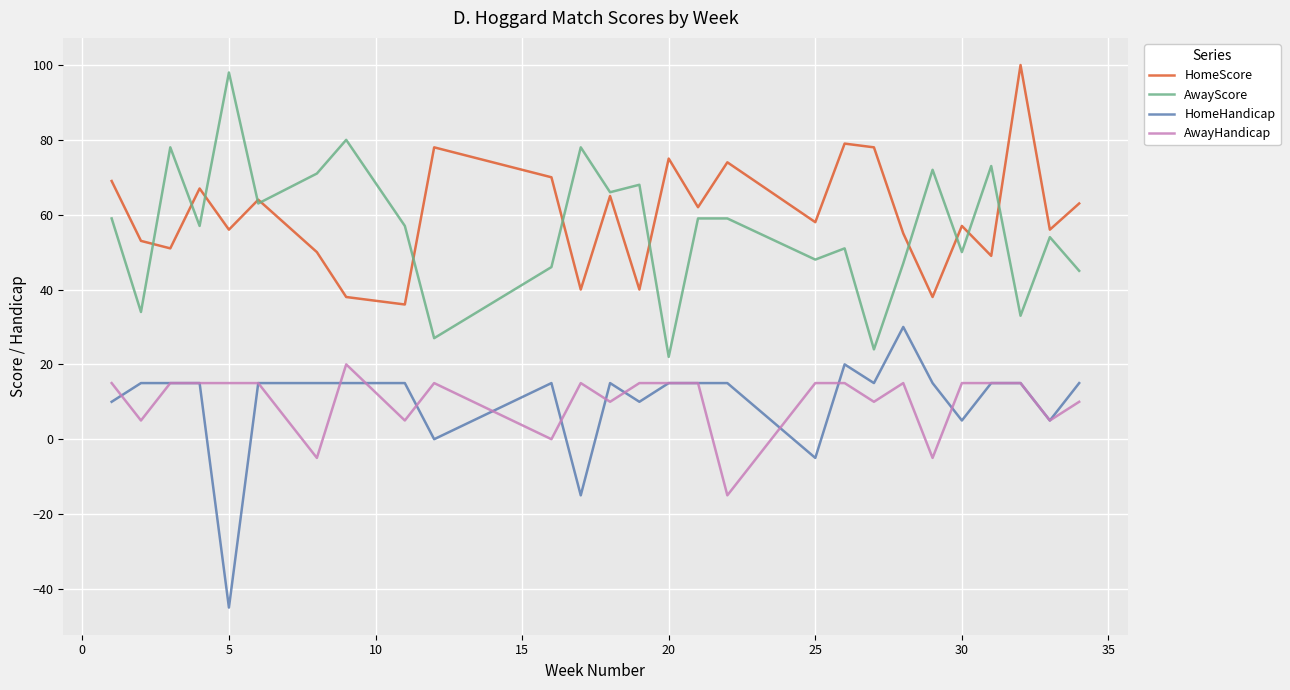

True or false: AwayHandicap and AwayScore intersect in this chart.

False